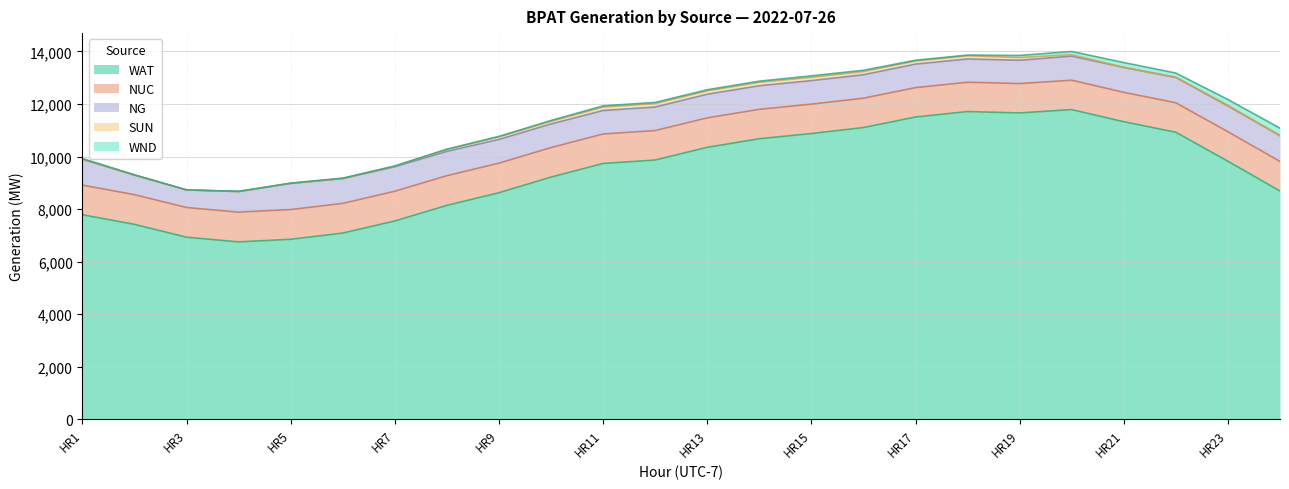

Reading left to right, list all the values displayed in this chart.

NG: 984	747	669	784	996	944	931	924	902	898	894	894	899	897	894	892	895	885	886	916	948	967	980	981
NUC: 1128	1129	1131	1132	1132	1131	1132	1130	1127	1124	1123	1122	1121	1119	1119	1118	1118	1117	1118	1119	1119	1121	1123	1125
WAT: 7783	7417	6928	6750	6849	7085	7546	8140	8621	9217	9735	9866	10350	10677	10875	11102	11504	11711	11659	11786	11324	10924	9820	8688
SUN: -1	-1	-1	0	0	1	23	74	98	103	133	133	133	134	127	124	121	124	105	54	4	1	23	4
WND: 27	9	1	10	10	17	9	12	17	30	43	44	38	41	55	47	26	24	79	123	181	163	223	282